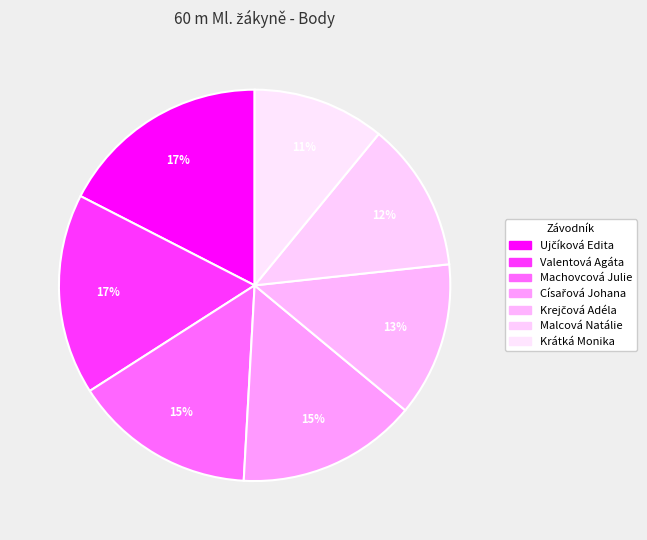

Approximately how many times larger is the value at Císařová Johana compared to Valentová Agáta?

0.9